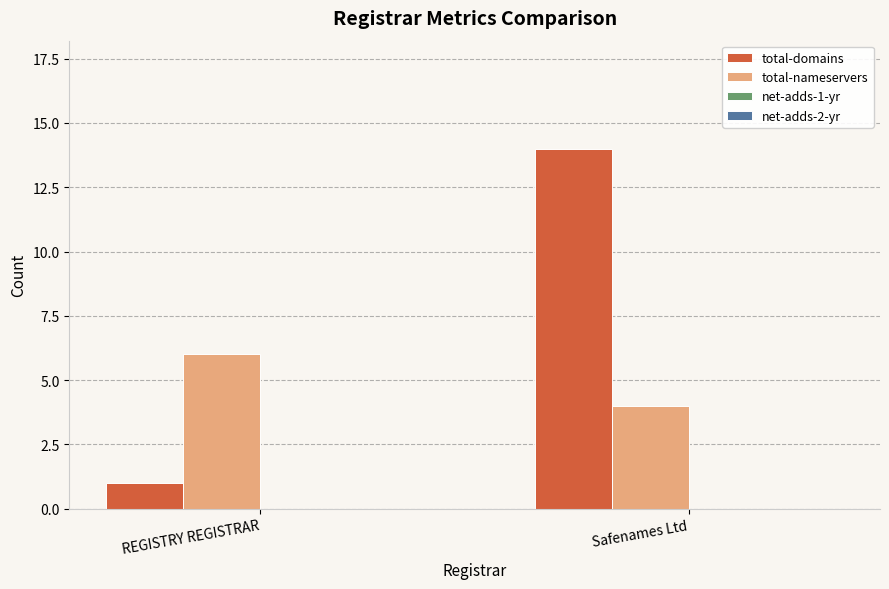

What is the spread (max minus min) of values at Safenames Ltd?

10